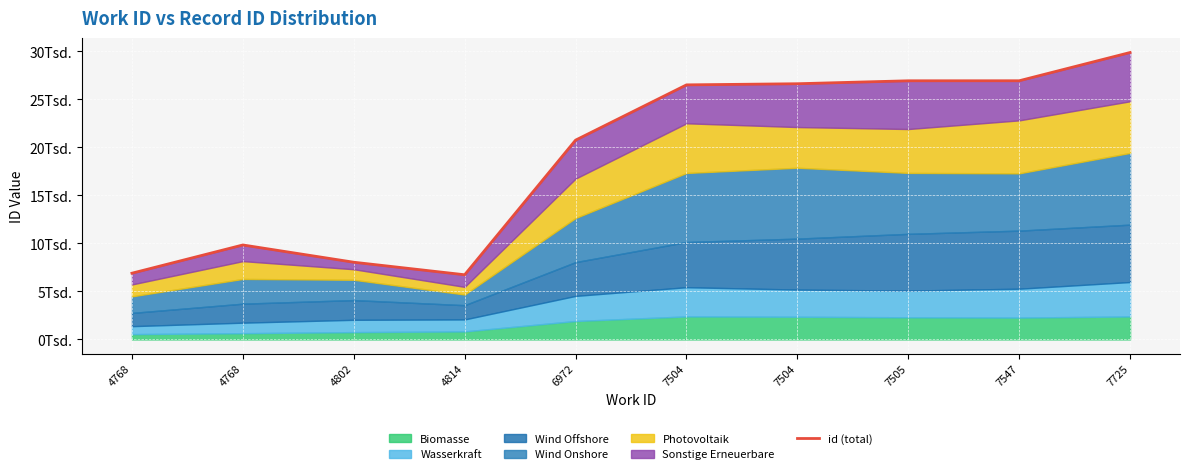

Which category has the lowest value across all series?

4814